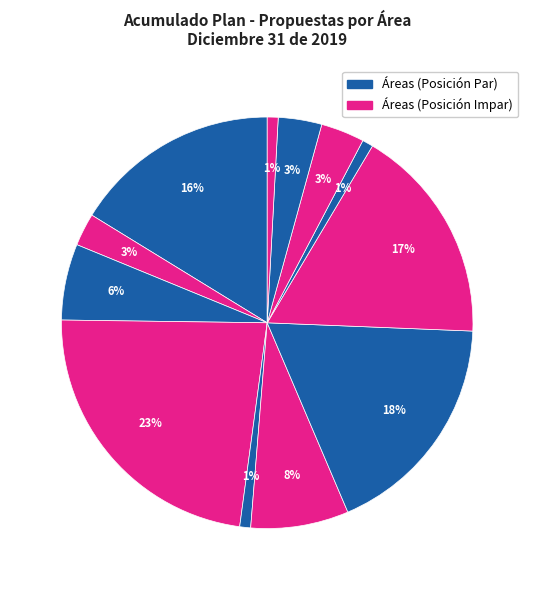

To the nearest percent, what is the average slice percentage?

8%